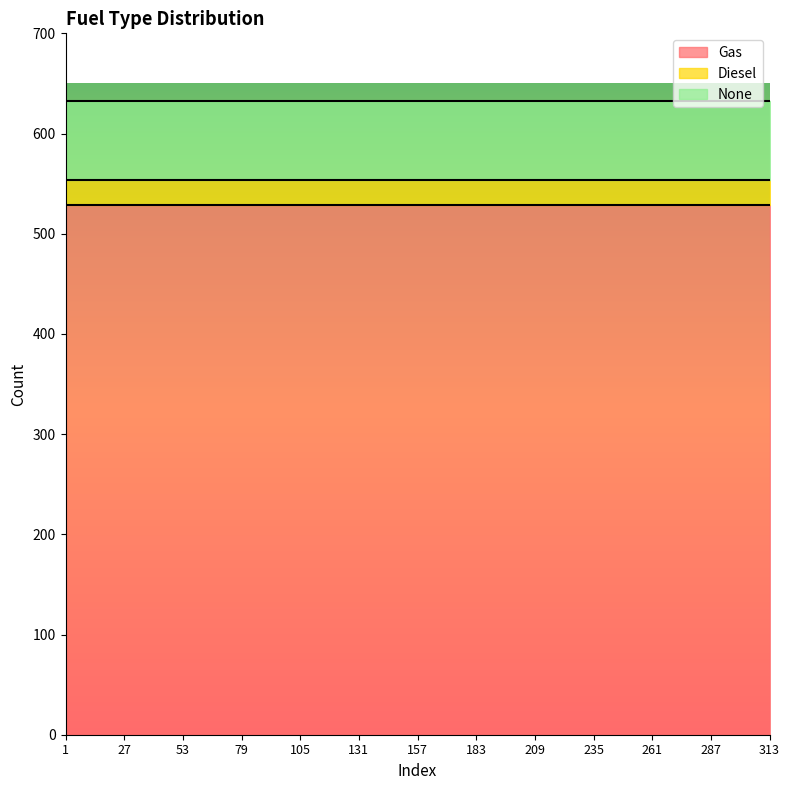

What is the spread (max minus min) of values at 183?

504